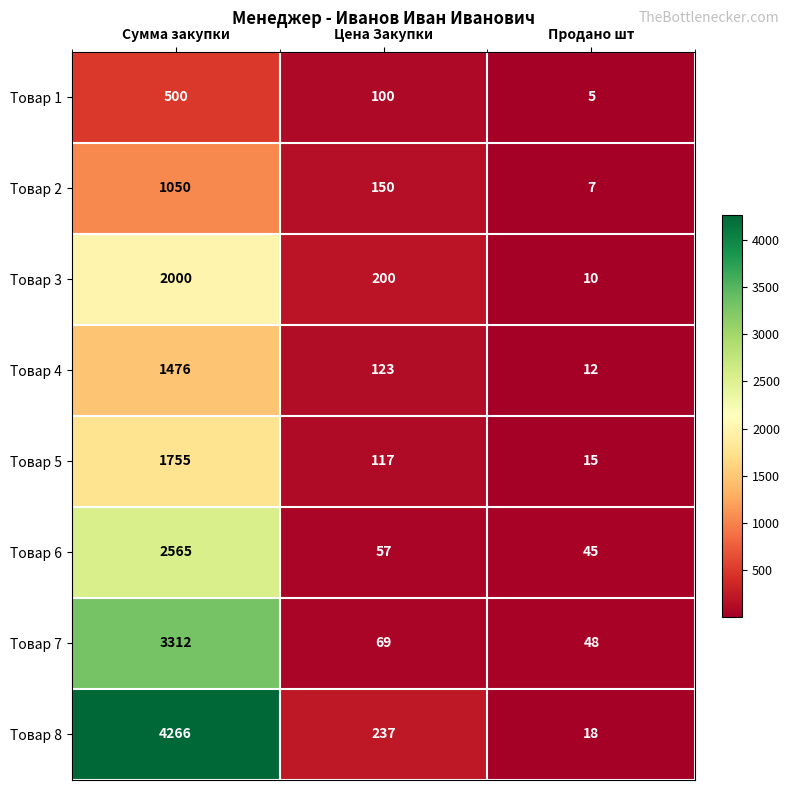

The value of Товар 4 at Сумма закупки is 2582. True or false?

False